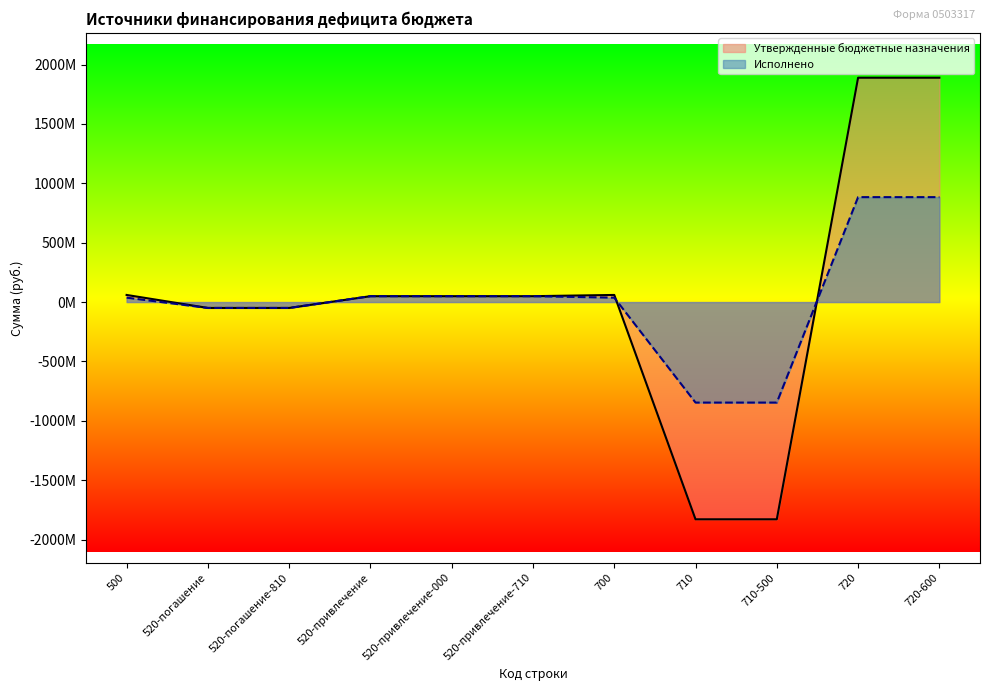

What is the maximum value shown in the chart?

1888930361.5